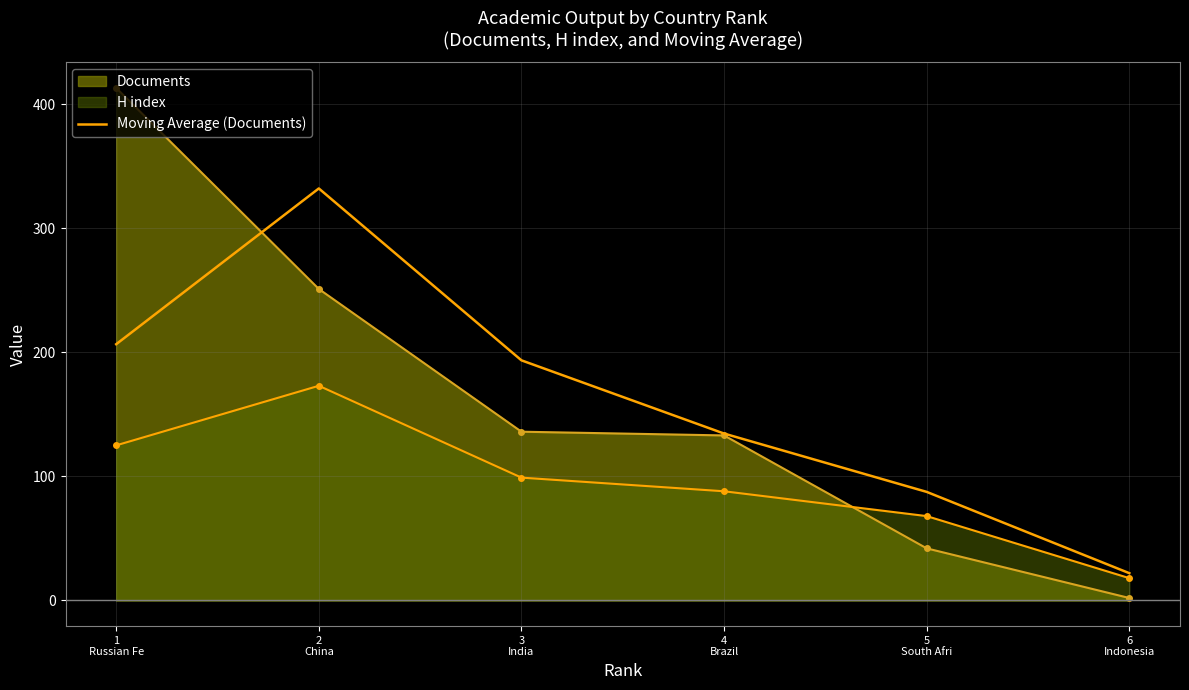

How many lines are shown in the chart?

1